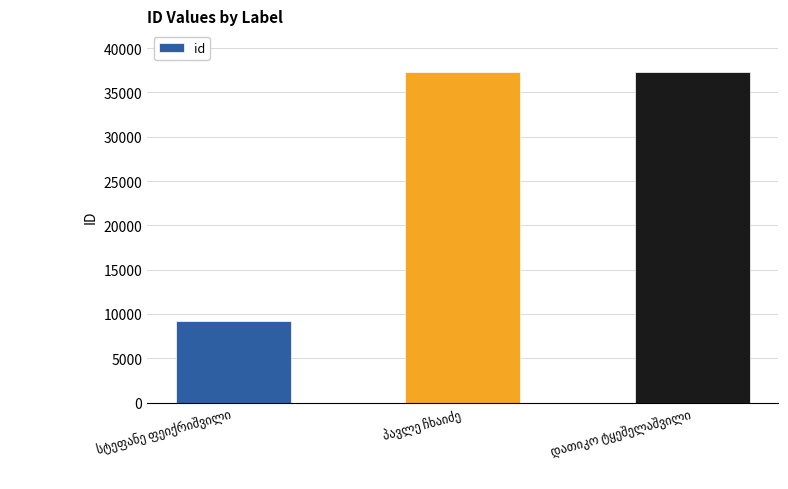

What is the maximum value shown in the chart?

37319